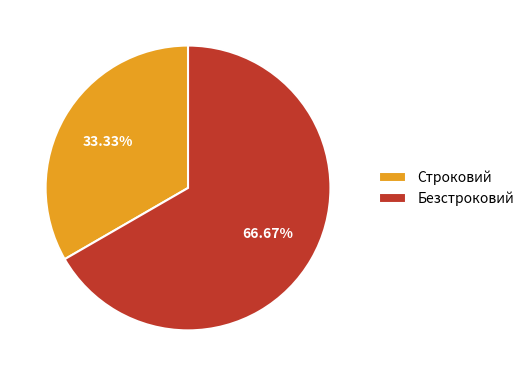

Approximately how many times larger is the value at Безстроковий compared to Строковий?

2.0